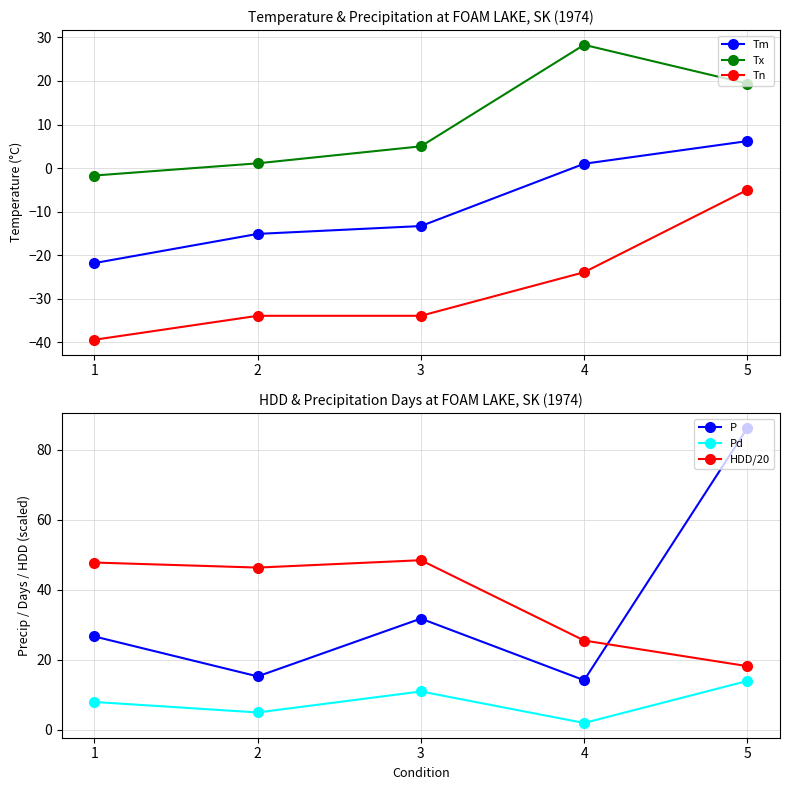

True or false: Tm and Tx cross at least once.

False